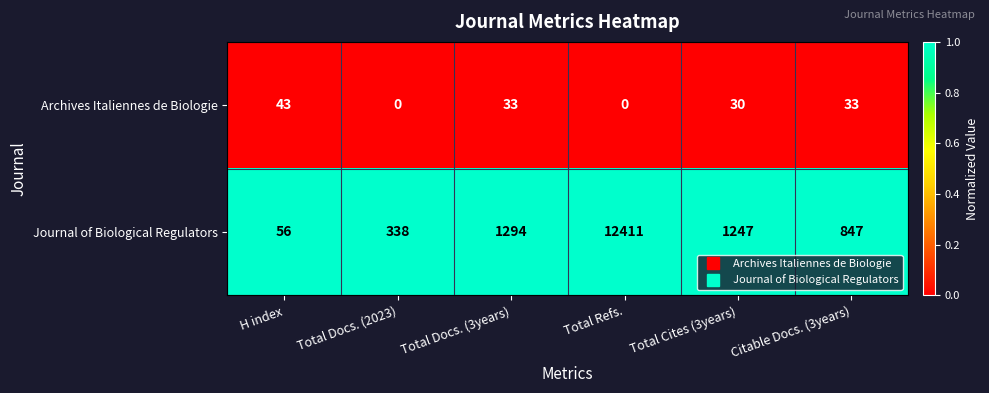

At which category is the sum across all series the highest?

Total Refs.